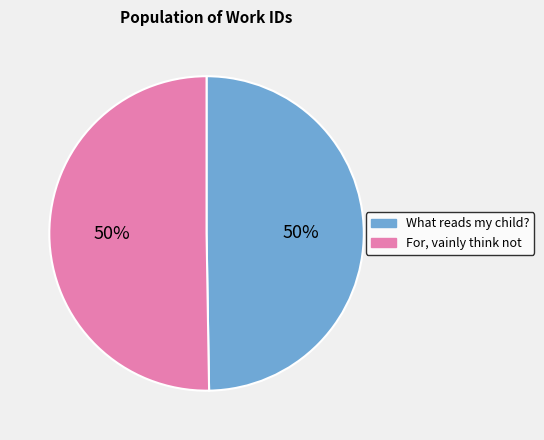

To the nearest percent, what portion does For, vainly think not represent?

50%